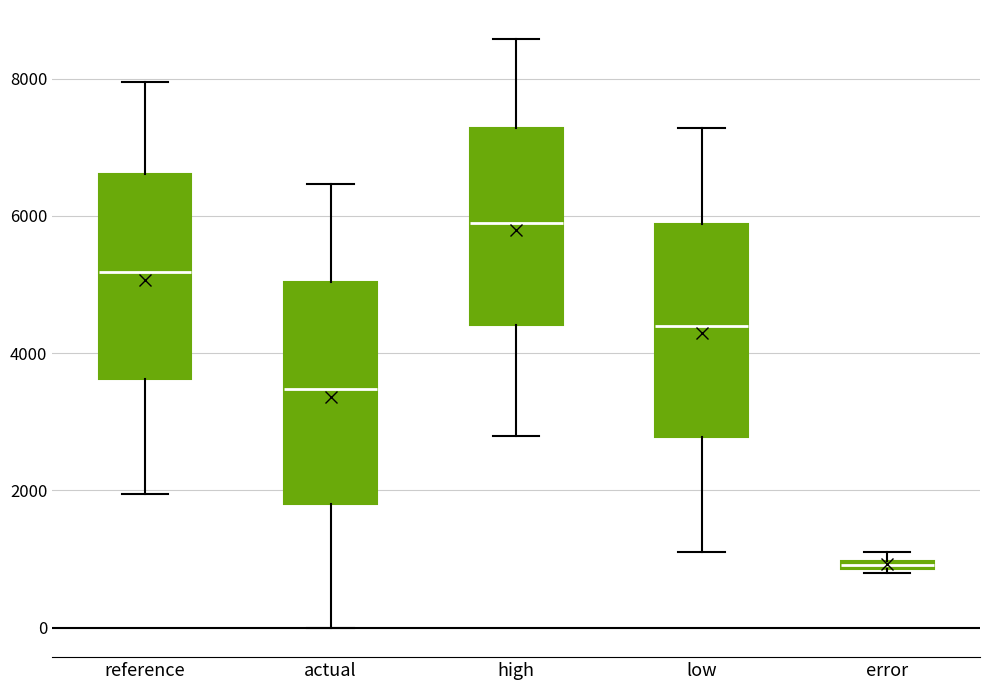

Which box has the lowest median line?

error